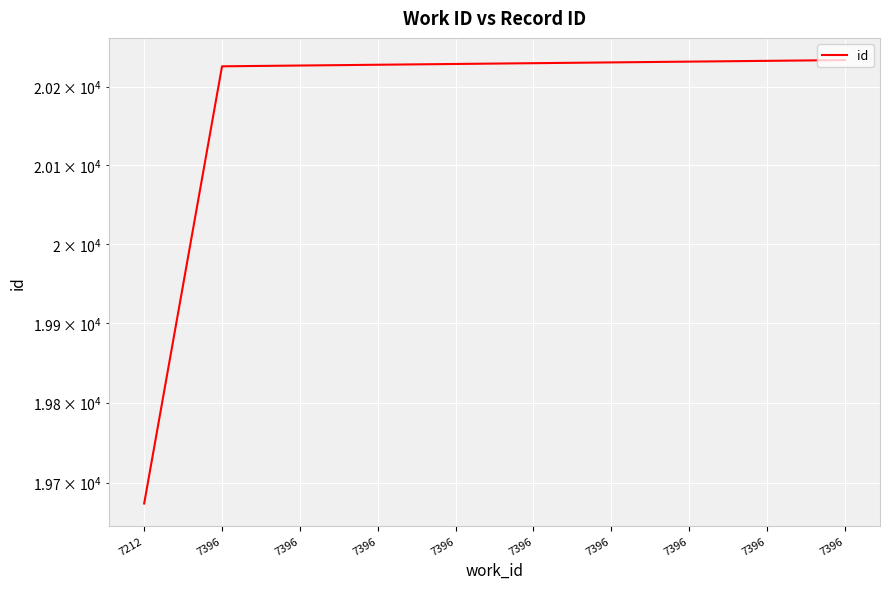

How many lines are shown in the chart?

1